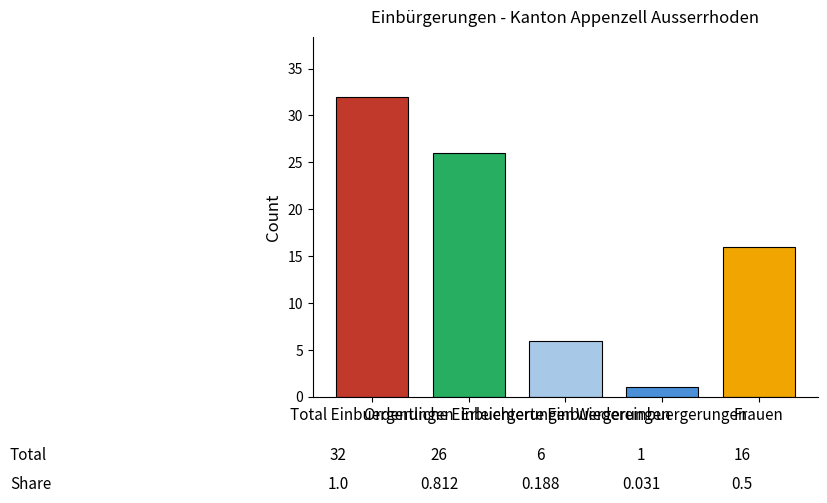

What is the greatest value displayed?

32